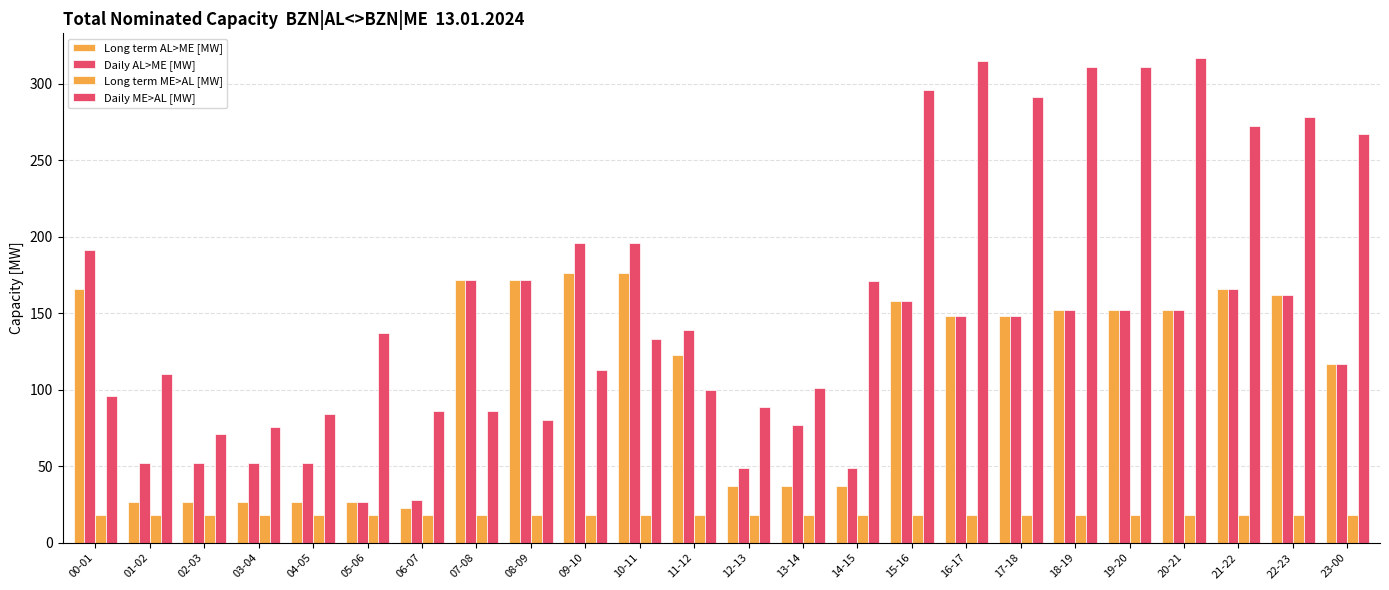

Count the number of categories in the chart.

24